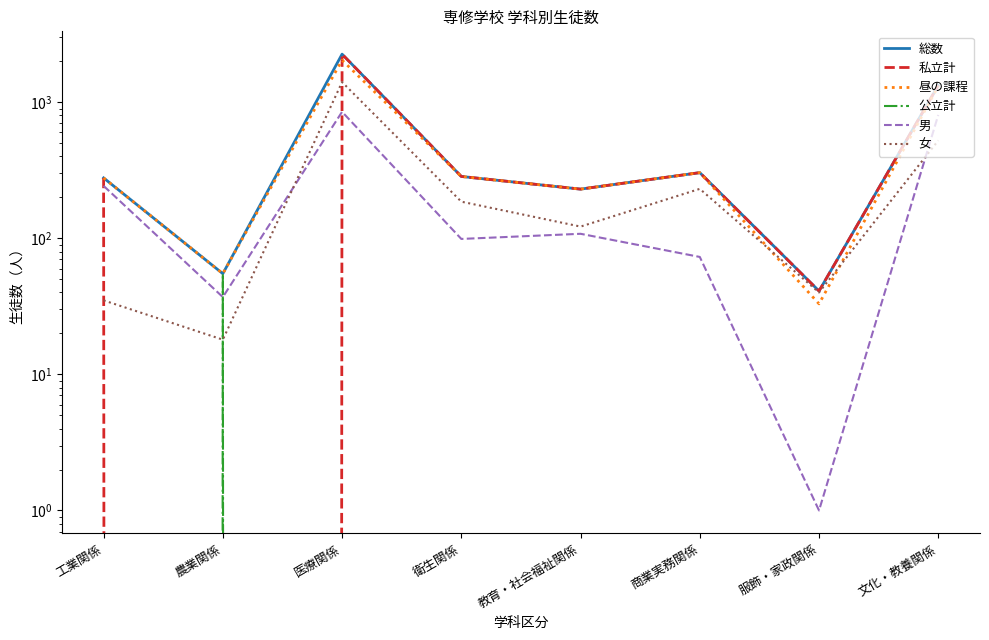

What is the value of the 総数 point at the 1st from the left?

278